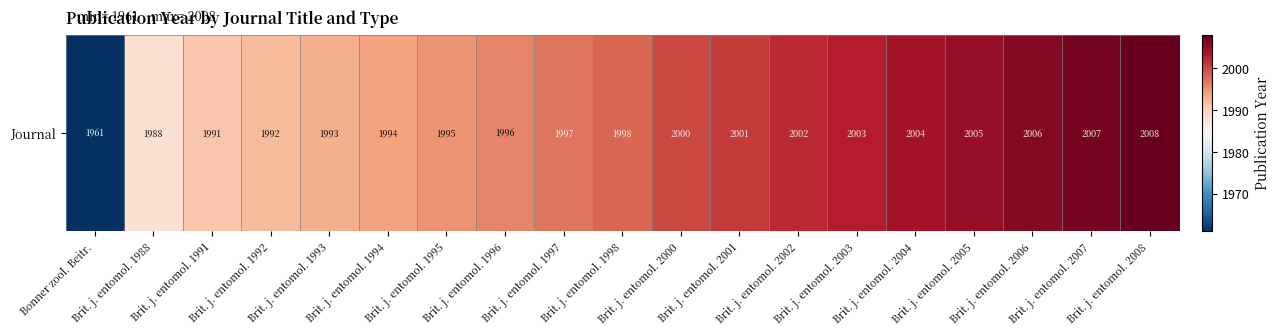

What is the approximate value at Brit. j. entomol. 1991, to the nearest 10?

1990